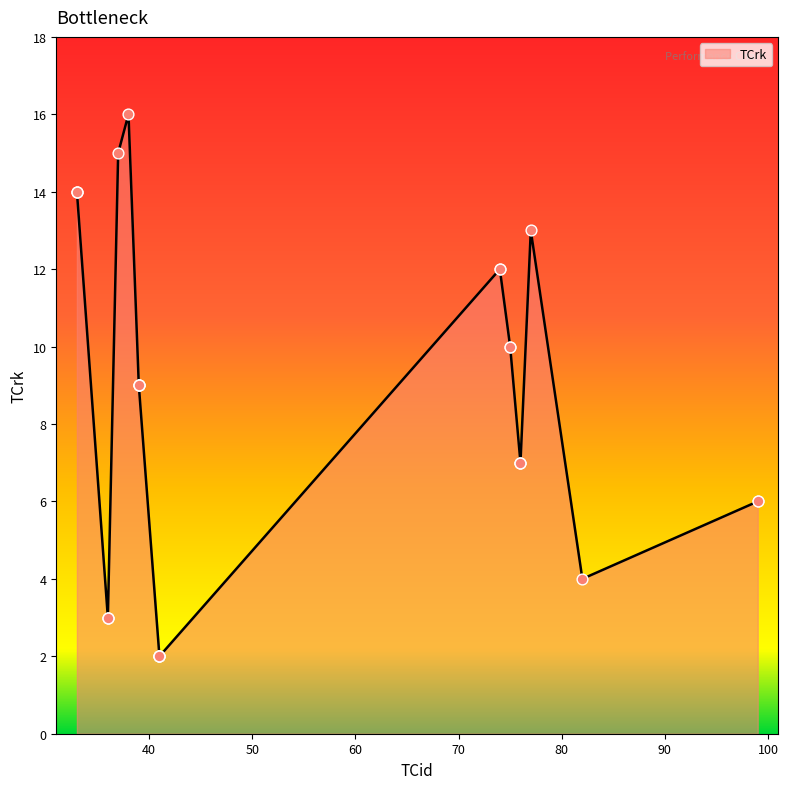

Which has a higher value, 99 or 36?

99